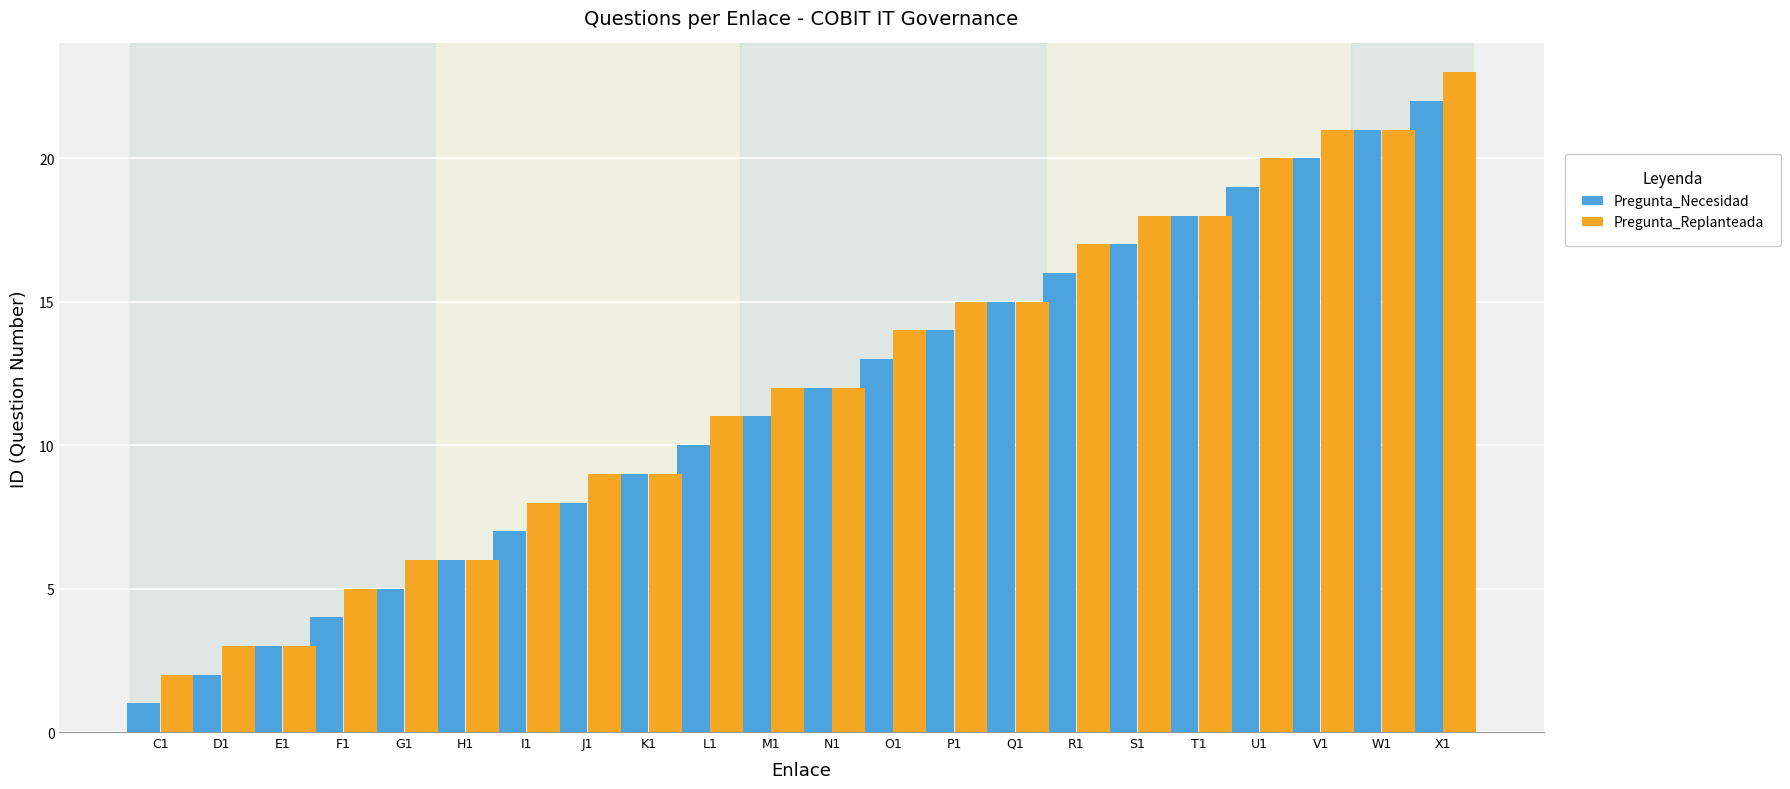

Reading left to right, transcribe all the data shown in this chart.

Pregunta_Necesidad: C1=1	D1=2	E1=3	F1=4	G1=5	H1=6	I1=7	J1=8	K1=9	L1=10	M1=11	N1=12	O1=13	P1=14	Q1=15	R1=16	S1=17	T1=18	U1=19	V1=20	W1=21	X1=22
Pregunta_Replanteada: C1=2	D1=3	E1=3	F1=5	G1=6	H1=6	I1=8	J1=9	K1=9	L1=11	M1=12	N1=12	O1=14	P1=15	Q1=15	R1=17	S1=18	T1=18	U1=20	V1=21	W1=21	X1=23